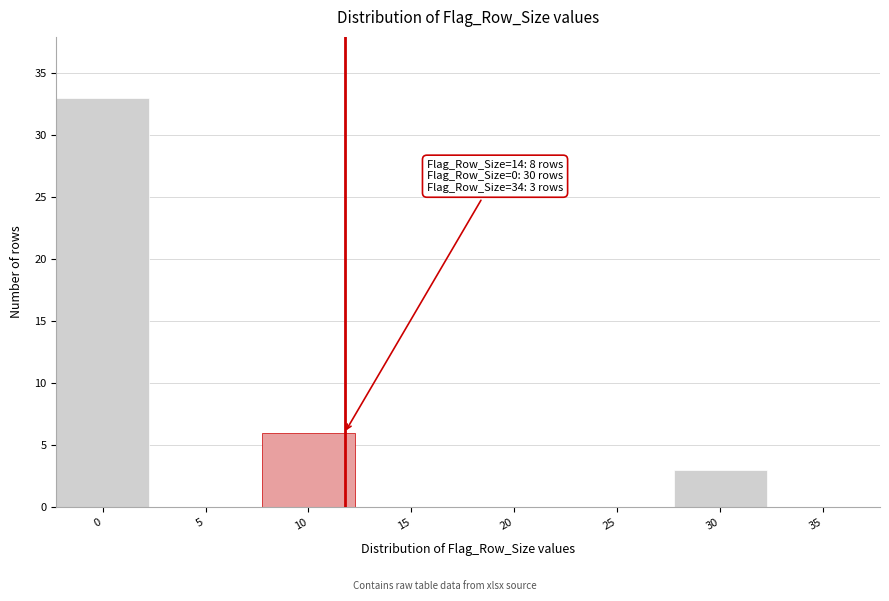

Reading left to right, transcribe all the data shown in this chart.

0=33	5=0	10=6	15=0	20=0	25=0	30=3	35=0